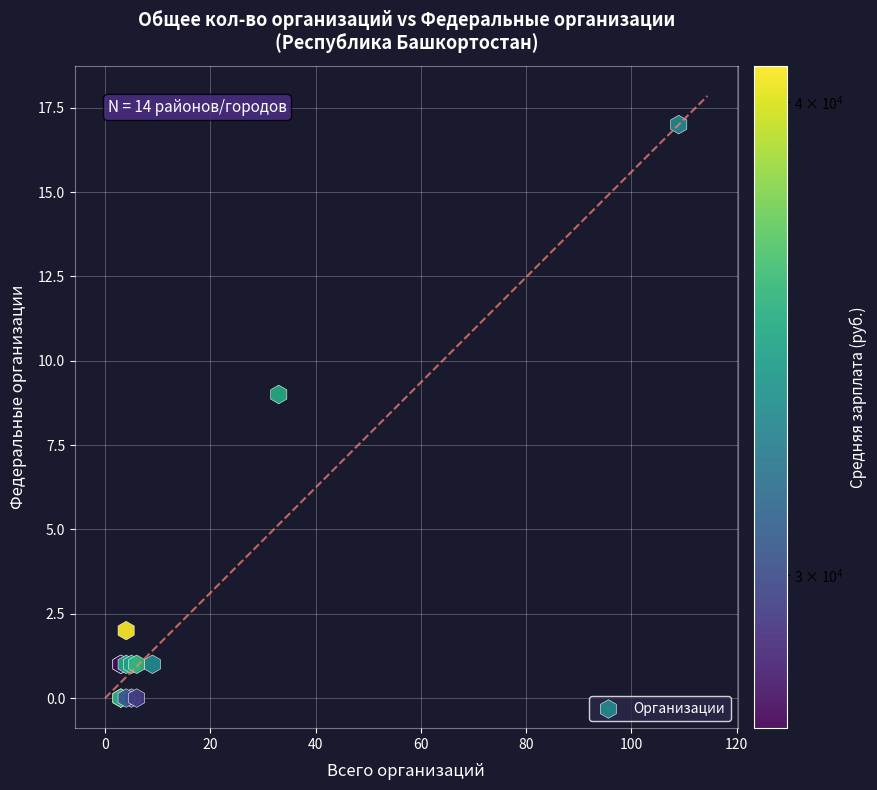

What Y value in the scatter plot is closest to 8?

9